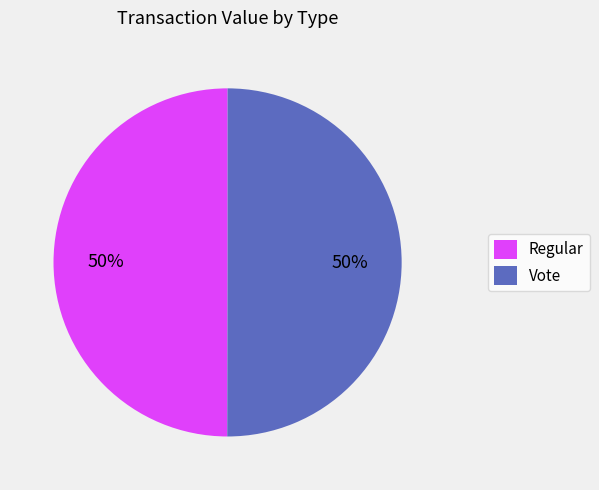

Is the sum of Regular and Vote greater than half?

Yes